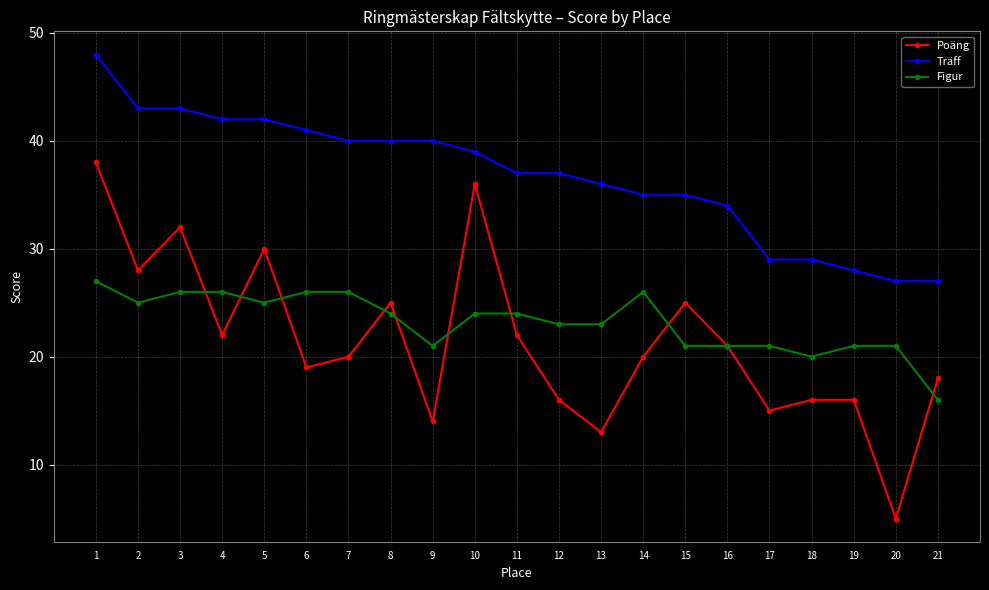

Reading left to right, extract all data points from this chart.

Poäng: 38	28	32	22	30	19	20	25	14	36	22	16	13	20	25	21	15	16	16	5	18
Träff: 48	43	43	42	42	41	40	40	40	39	37	37	36	35	35	34	29	29	28	27	27
Figur: 27	25	26	26	25	26	26	24	21	24	24	23	23	26	21	21	21	20	21	21	16